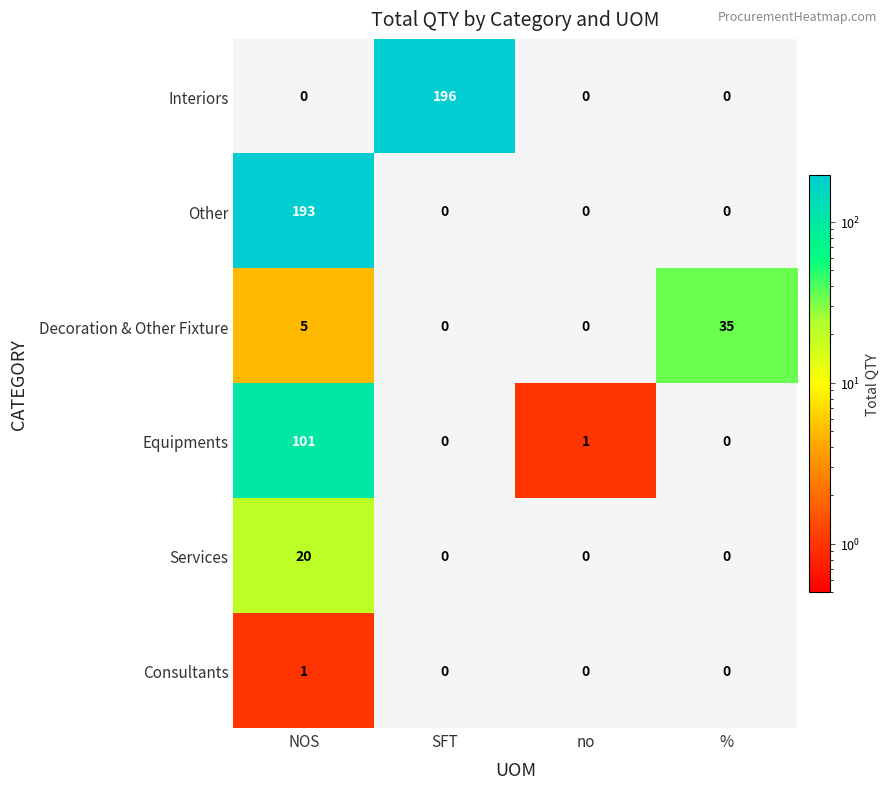

How many distinct data groups are displayed?

6